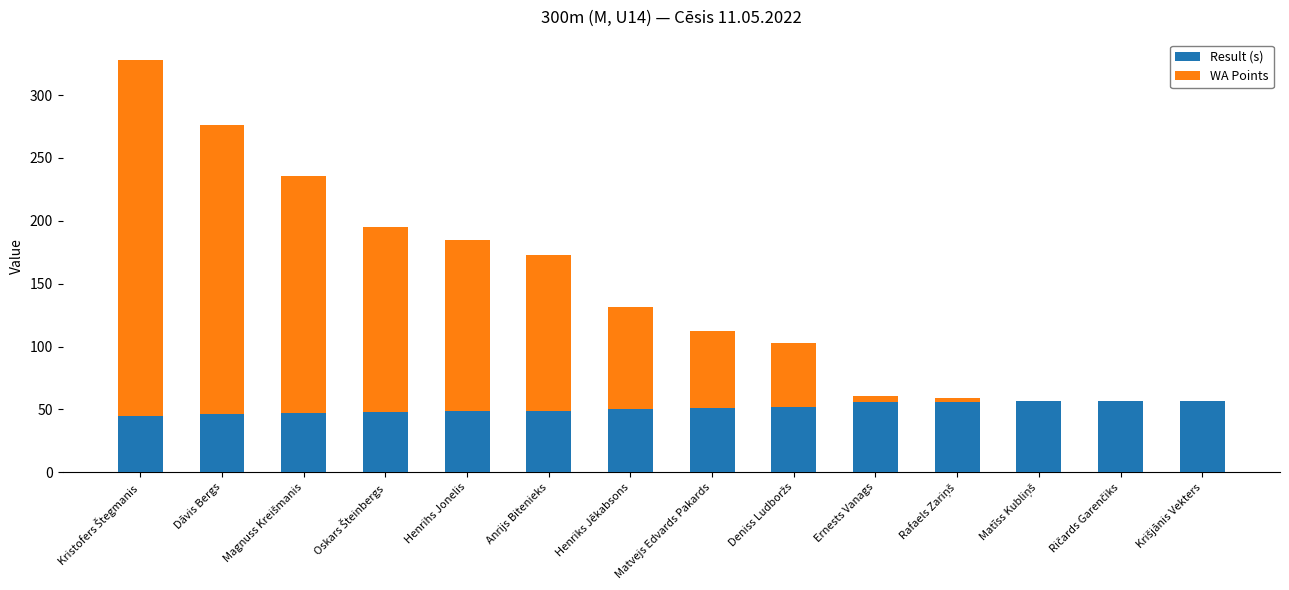

How many categories are shown in the chart?

14